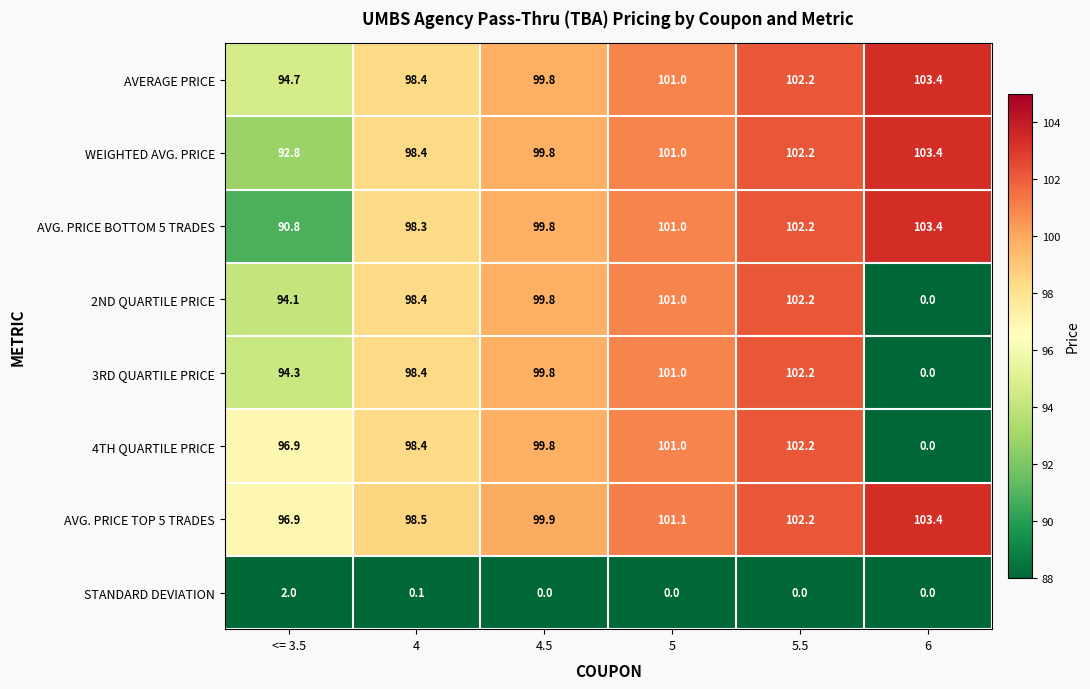

True or false: 3RD QUARTILE PRICE has a value of 36.8 at 4.

False